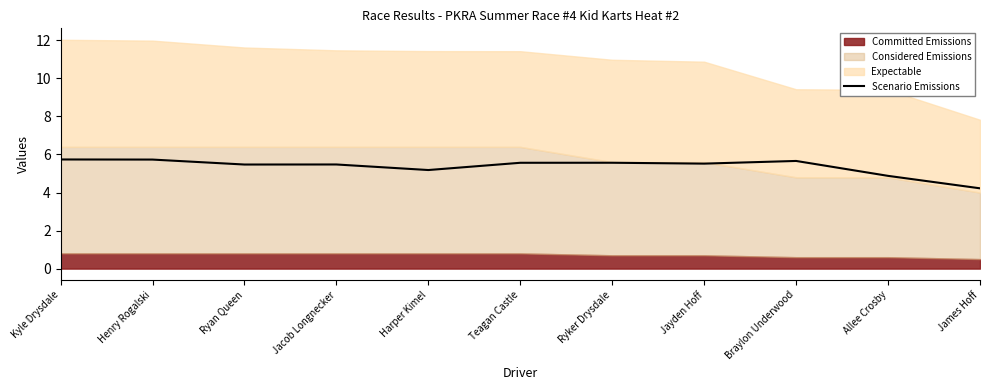

How many values exceed 5?

9